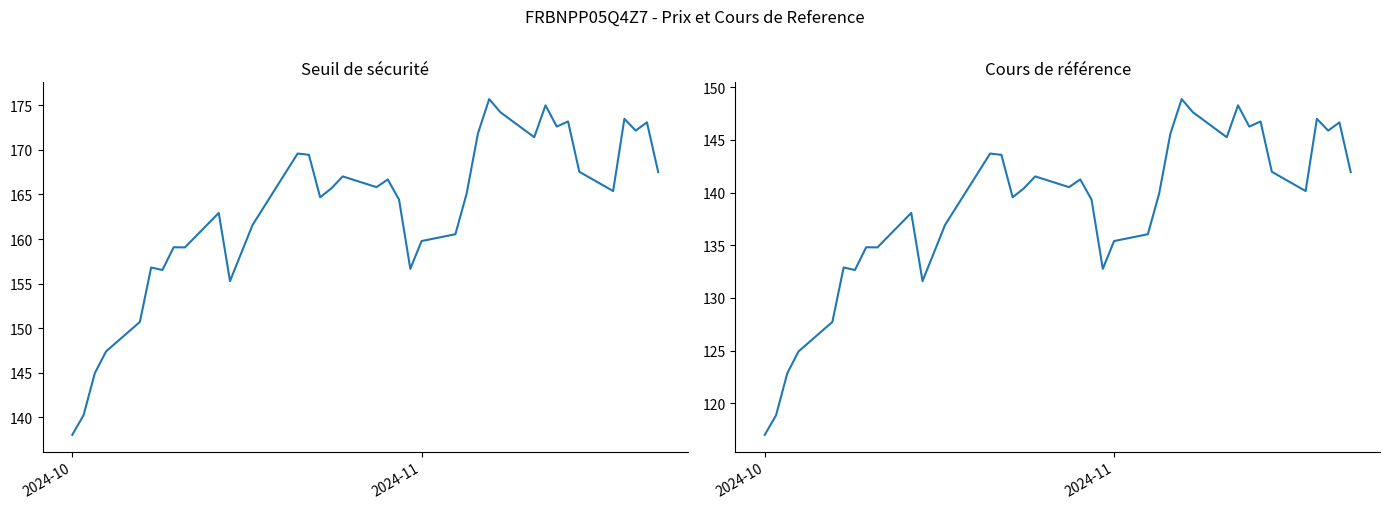

List the series in order of their peak value, lowest first.

Cours de référence, Seuil de sécurité